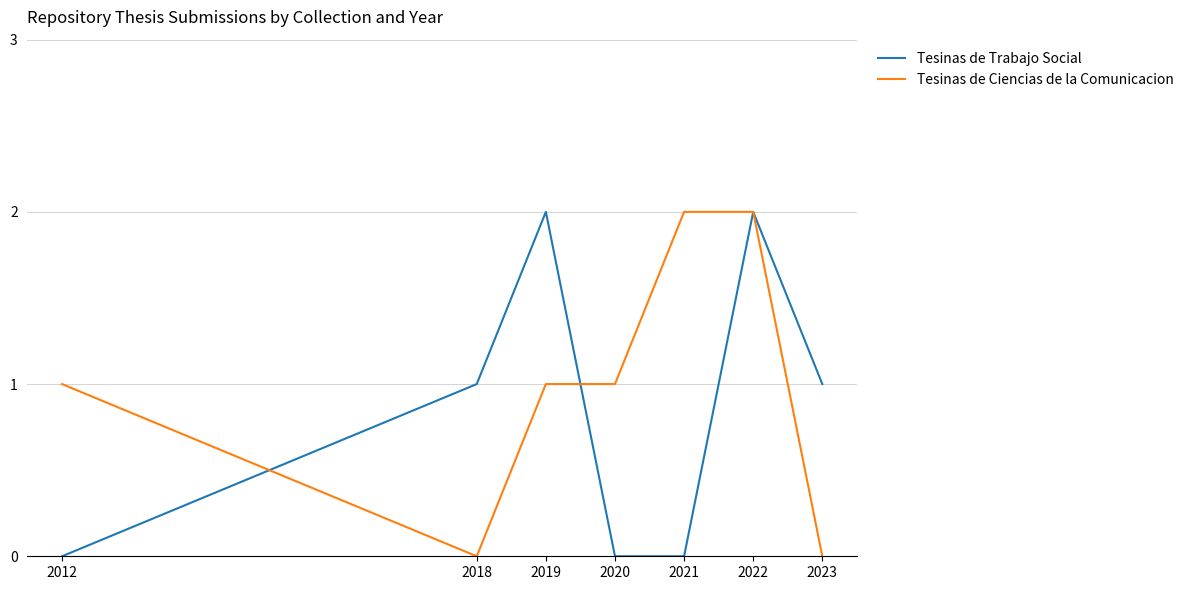

Which series has the largest total across all categories?

Tesinas de Ciencias de la Comunicacion